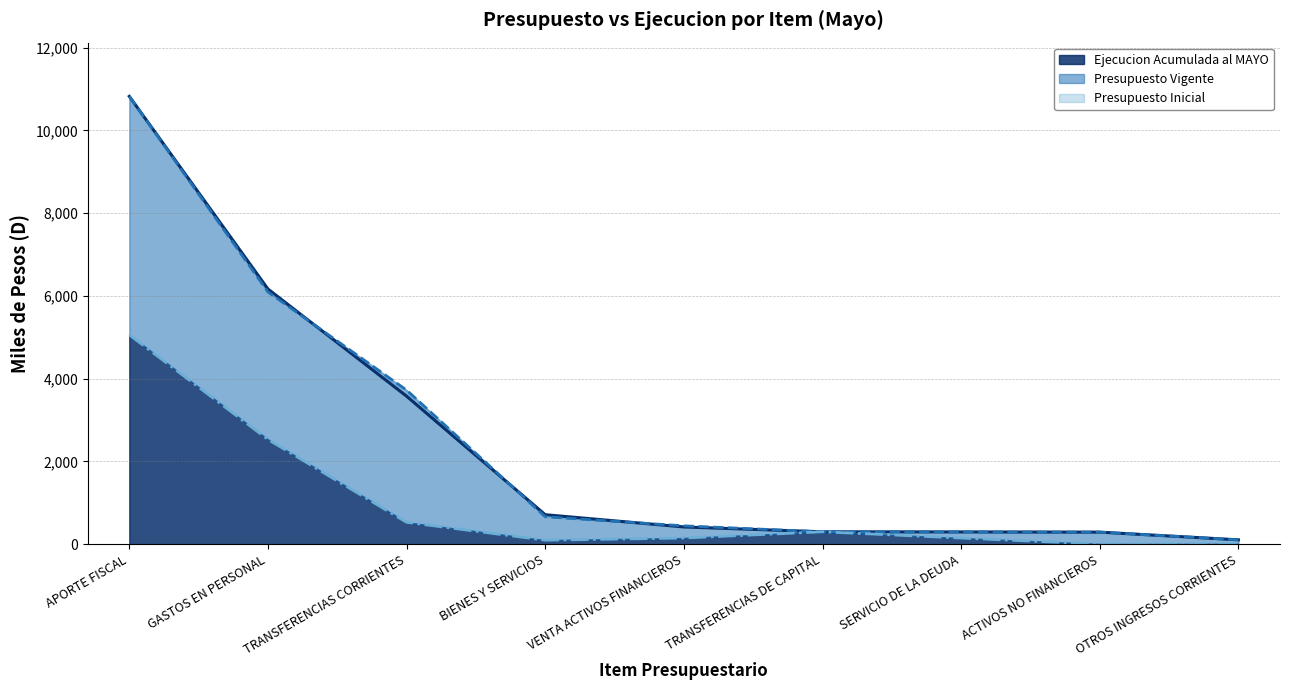

How many data points in Presupuesto Vigente are less than 444?

4